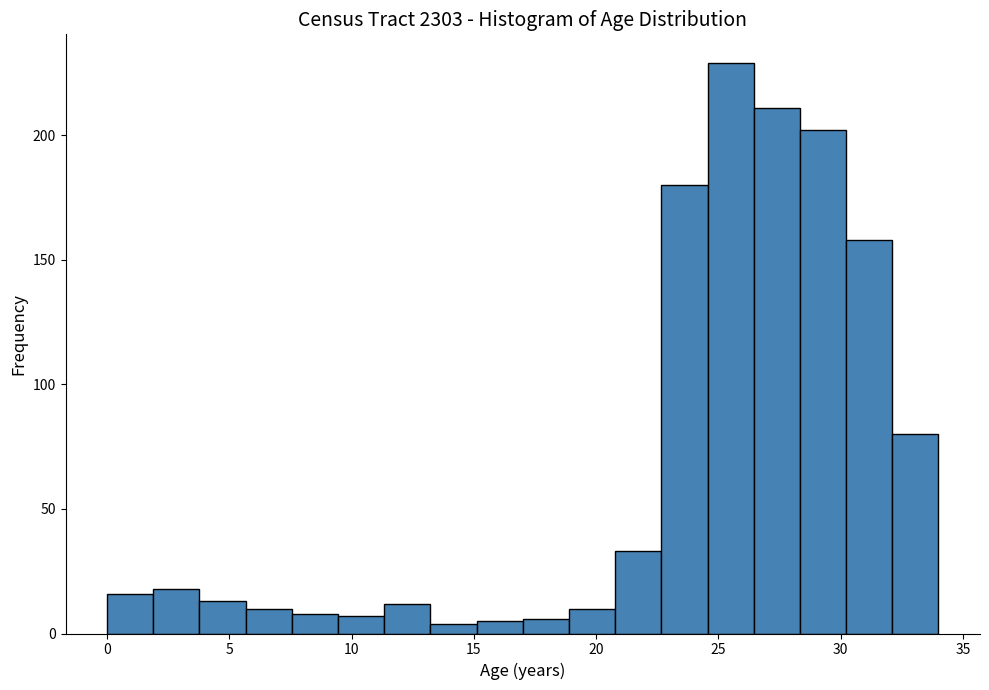

Around what value on the x-axis is the tallest bar? Give the approximate position of its centre, as read against the axis.

25.5